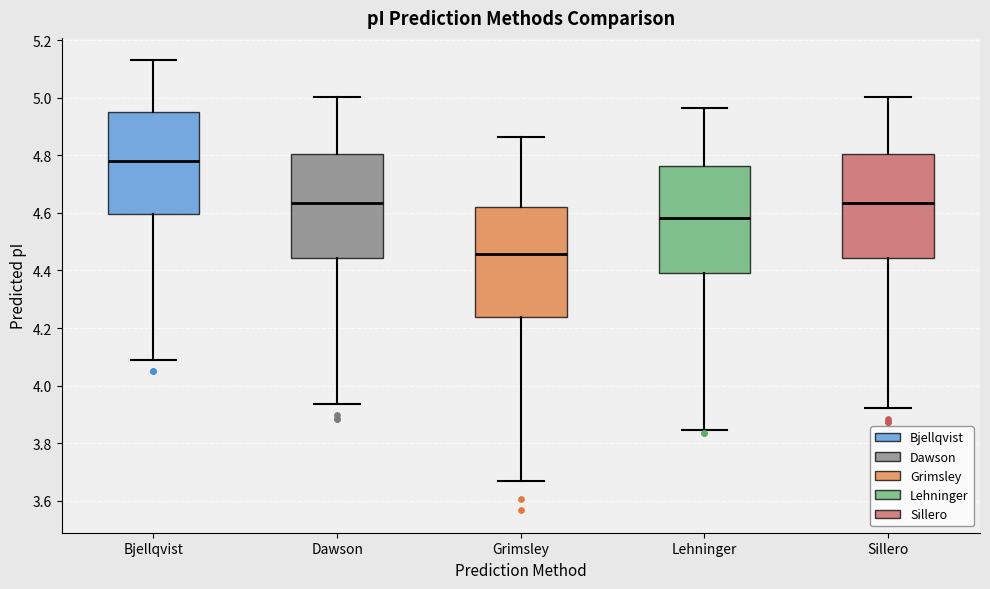

Which box's median line is the lowest?

Grimsley